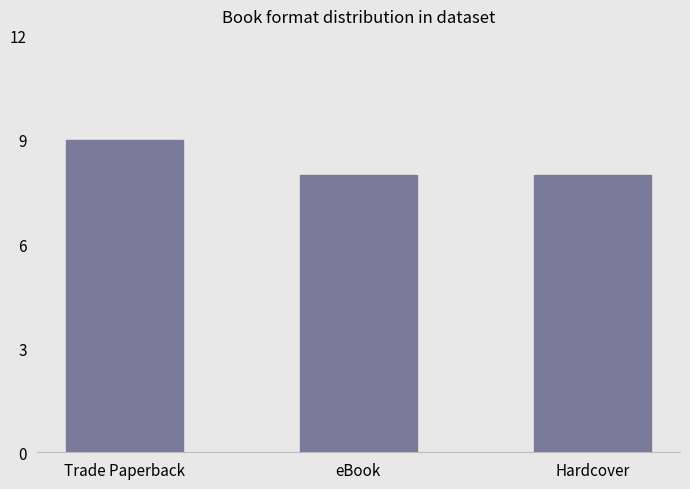

What is the average value?

8